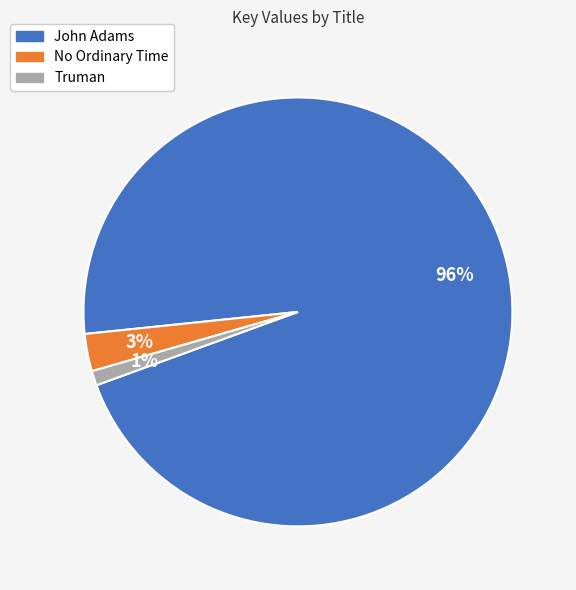

Which slice is the largest?

John Adams